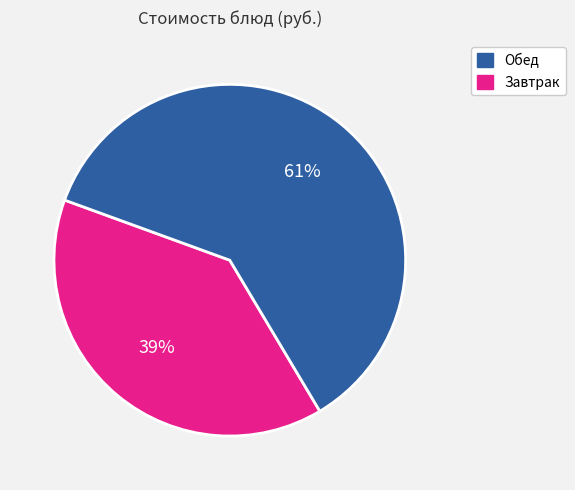

To the nearest percent, what is the average slice percentage?

50%